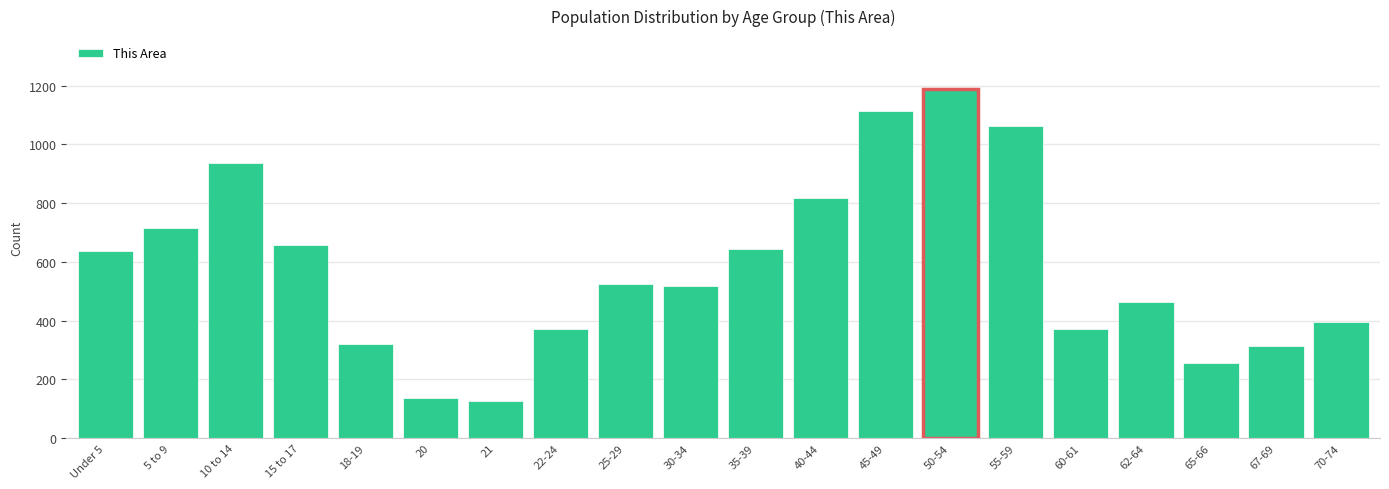

The chart shows a value of 818 at 40-44. True or false?

True